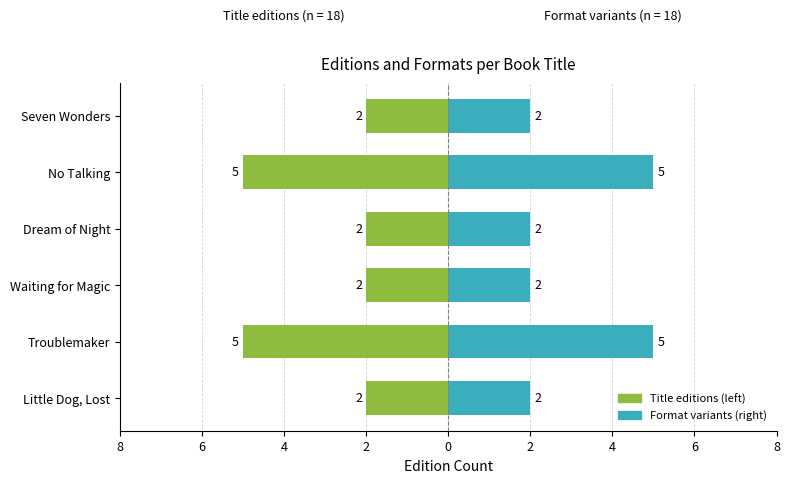

What is the sum of all Format variants (right) values?

18